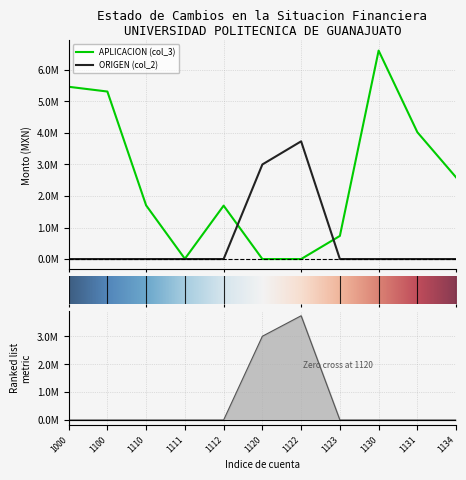

How many positive values does the APLICACION (col_3) series have?

9